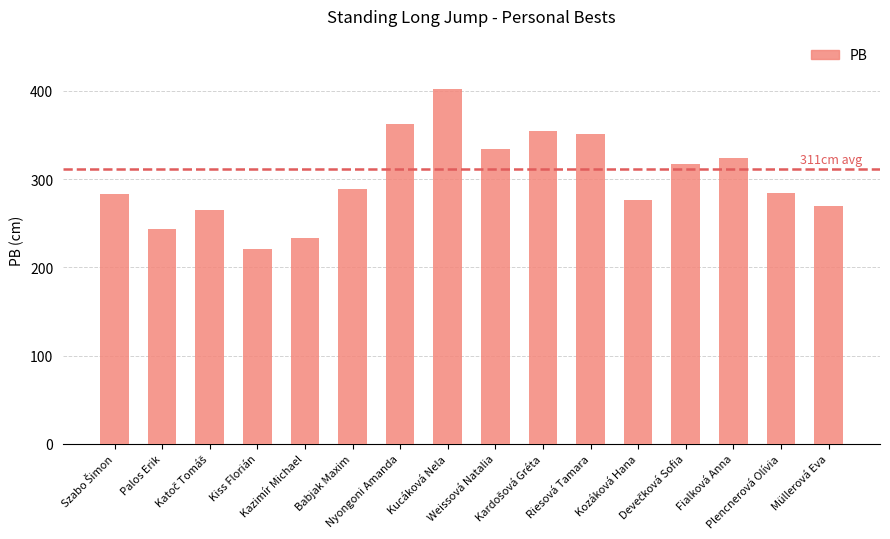

What is the difference between the second highest and minimum values?

142